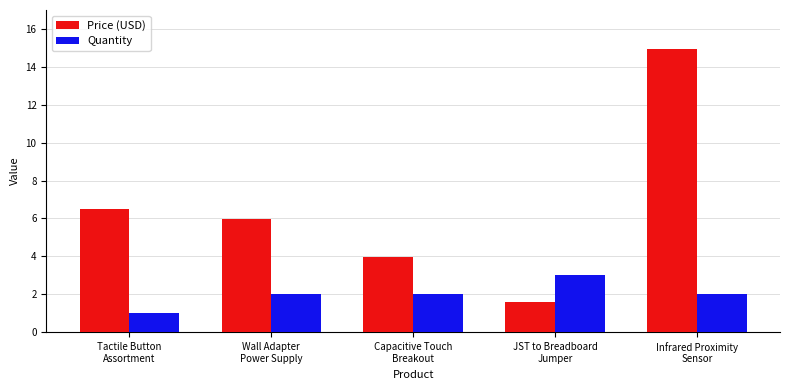

Is it true that Quantity equals 2.7 at Wall Adapter
Power Supply?

False